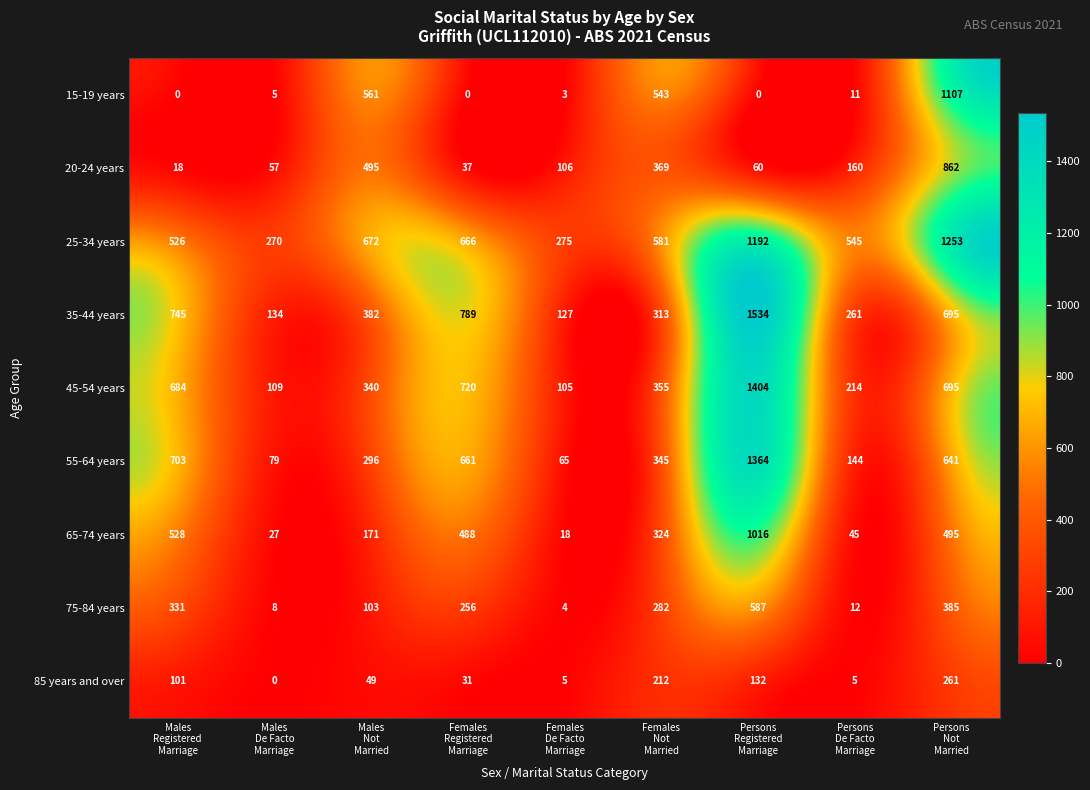

At how many categories does at least one series exceed 471?

7